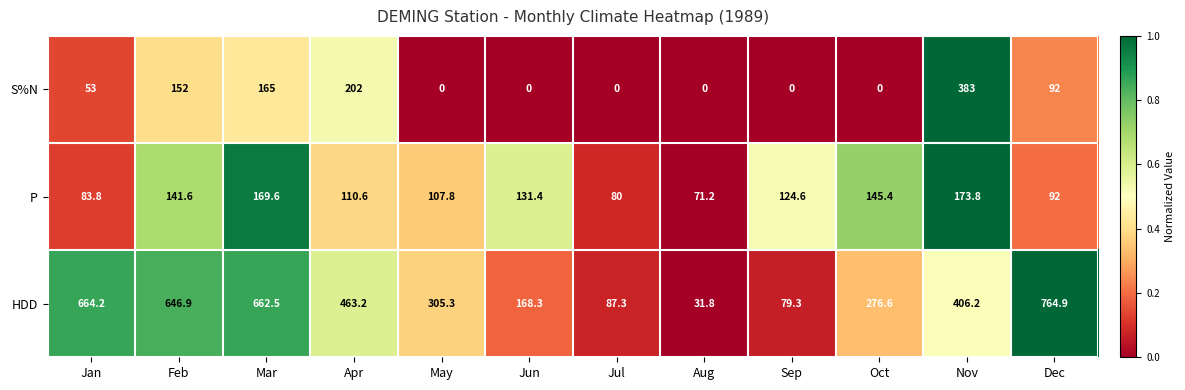

What is the sum of all P values?

1431.8